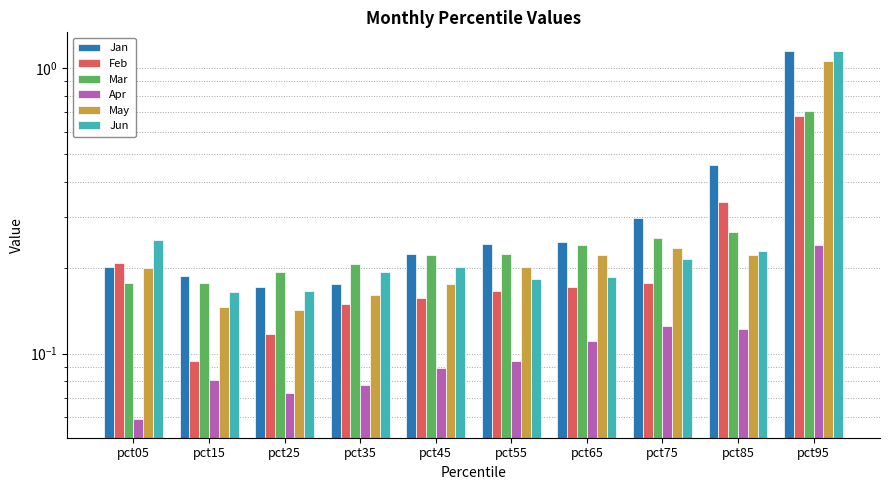

What value does the Apr series have at pct45?

0.1